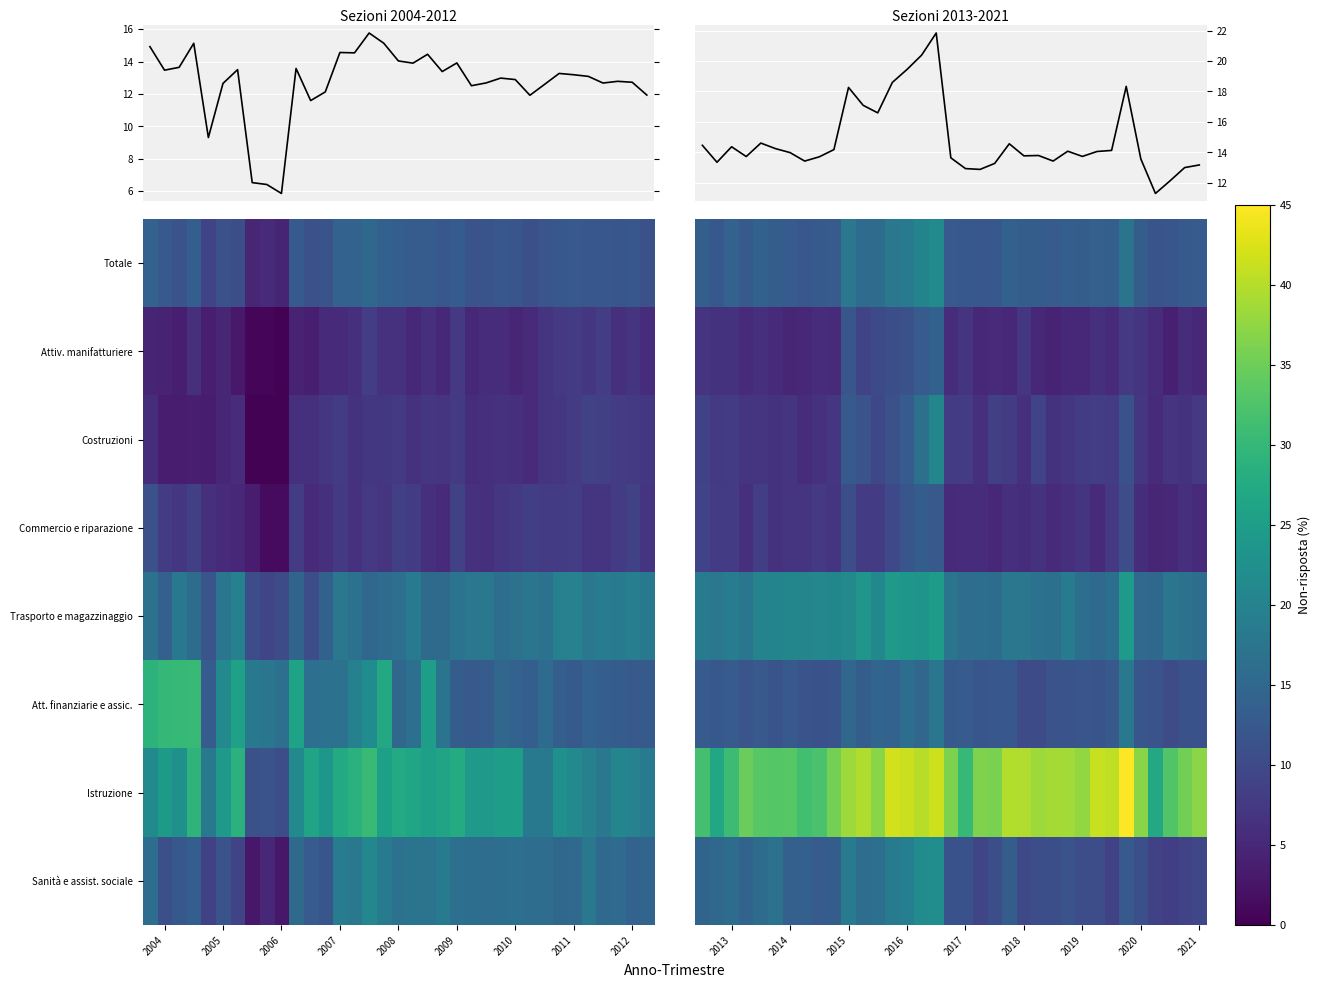

At how many categories does at least one series exceed 30?

33